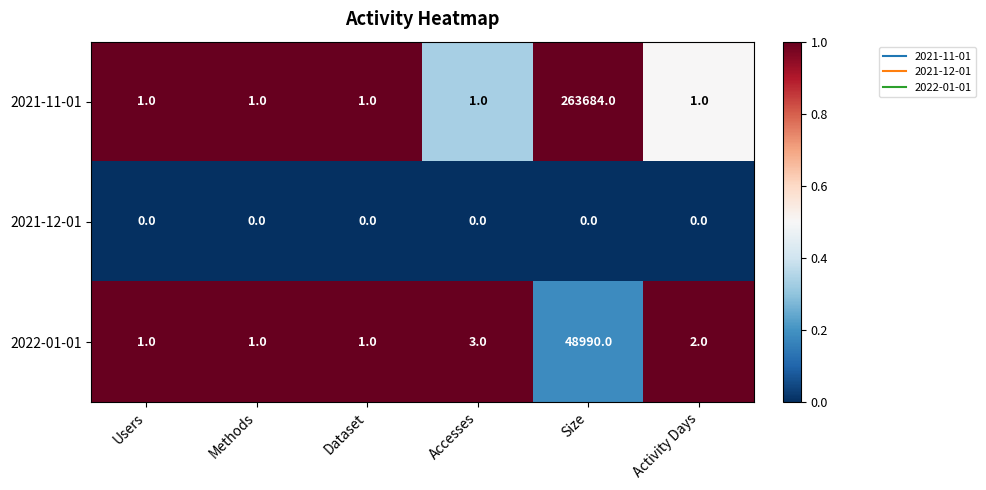

Which series has the widest spread of values?

2021-11-01